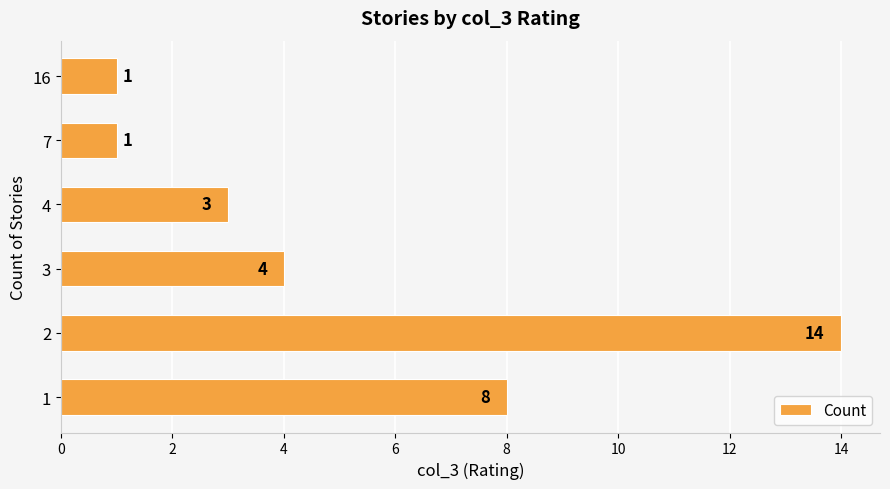

How many data points does each series have?

6